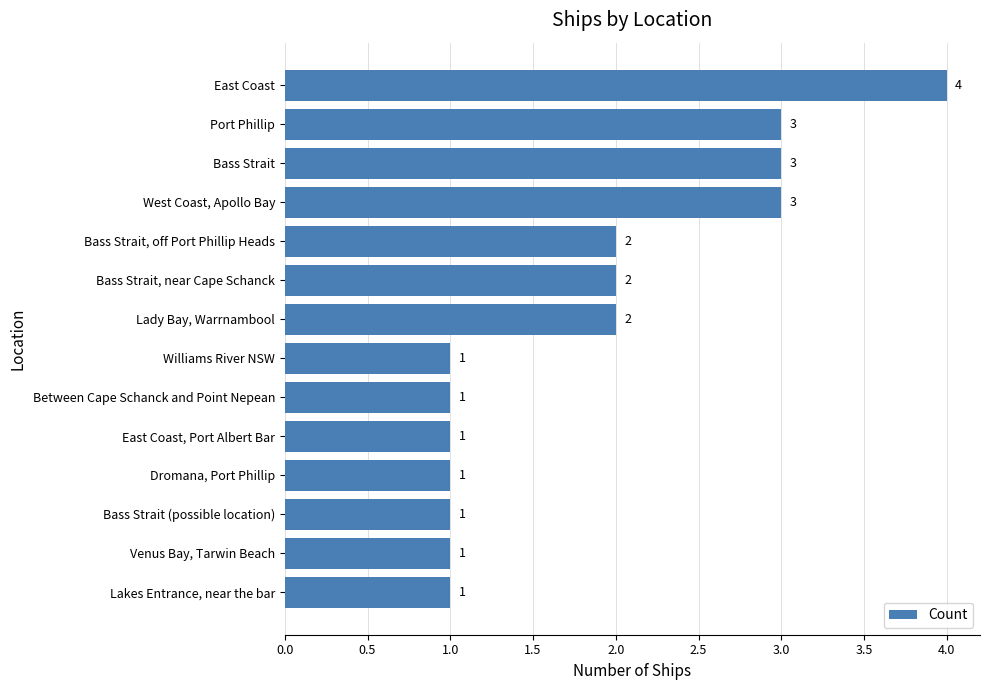

Count the values in the range 1 to 3.

13